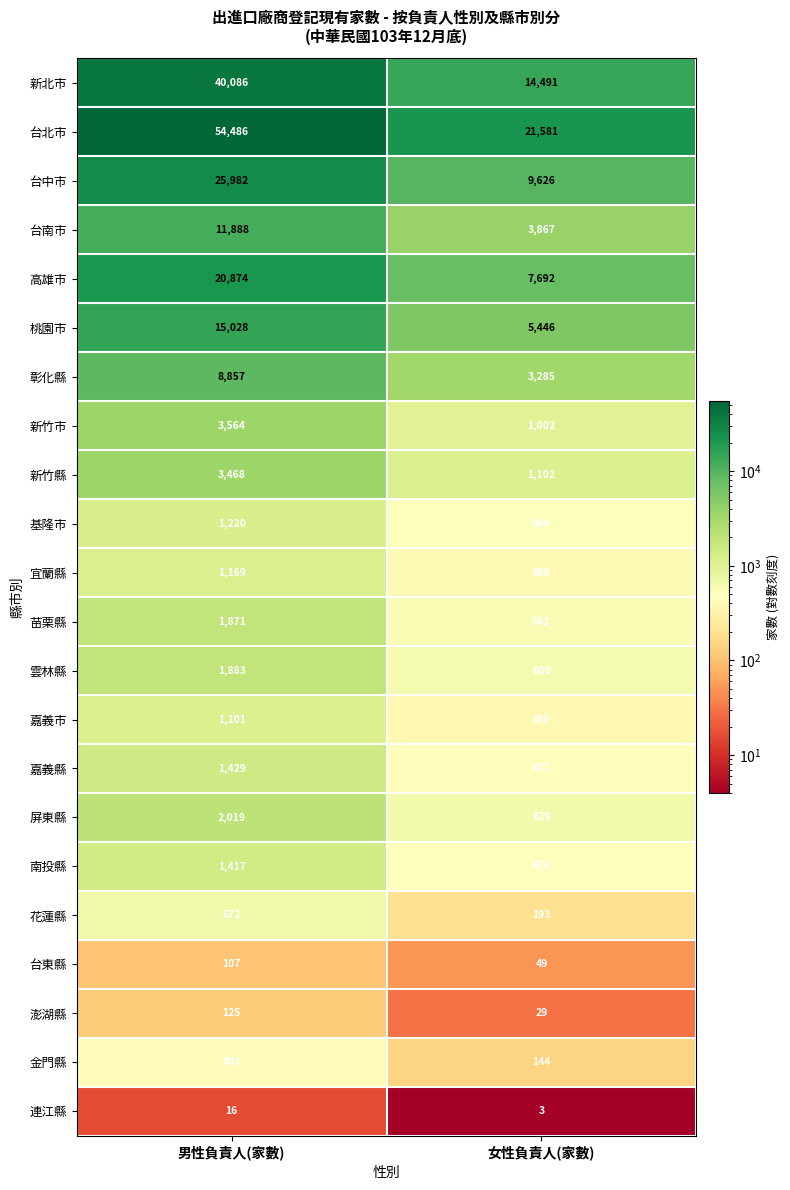

What is the sum of the 苗栗縣 values at 女性負責人(家數) and 男性負責人(家數)?

2433